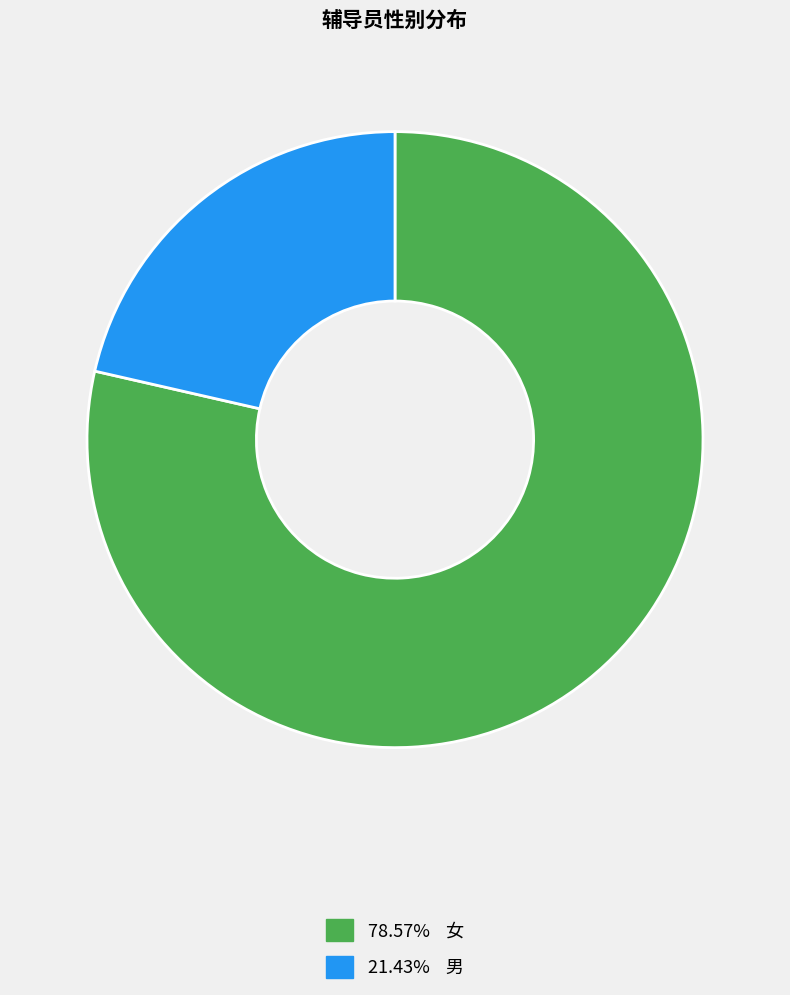

Approximately how many times larger is the value at 78.57% 女 compared to 21.43% 男?

3.7